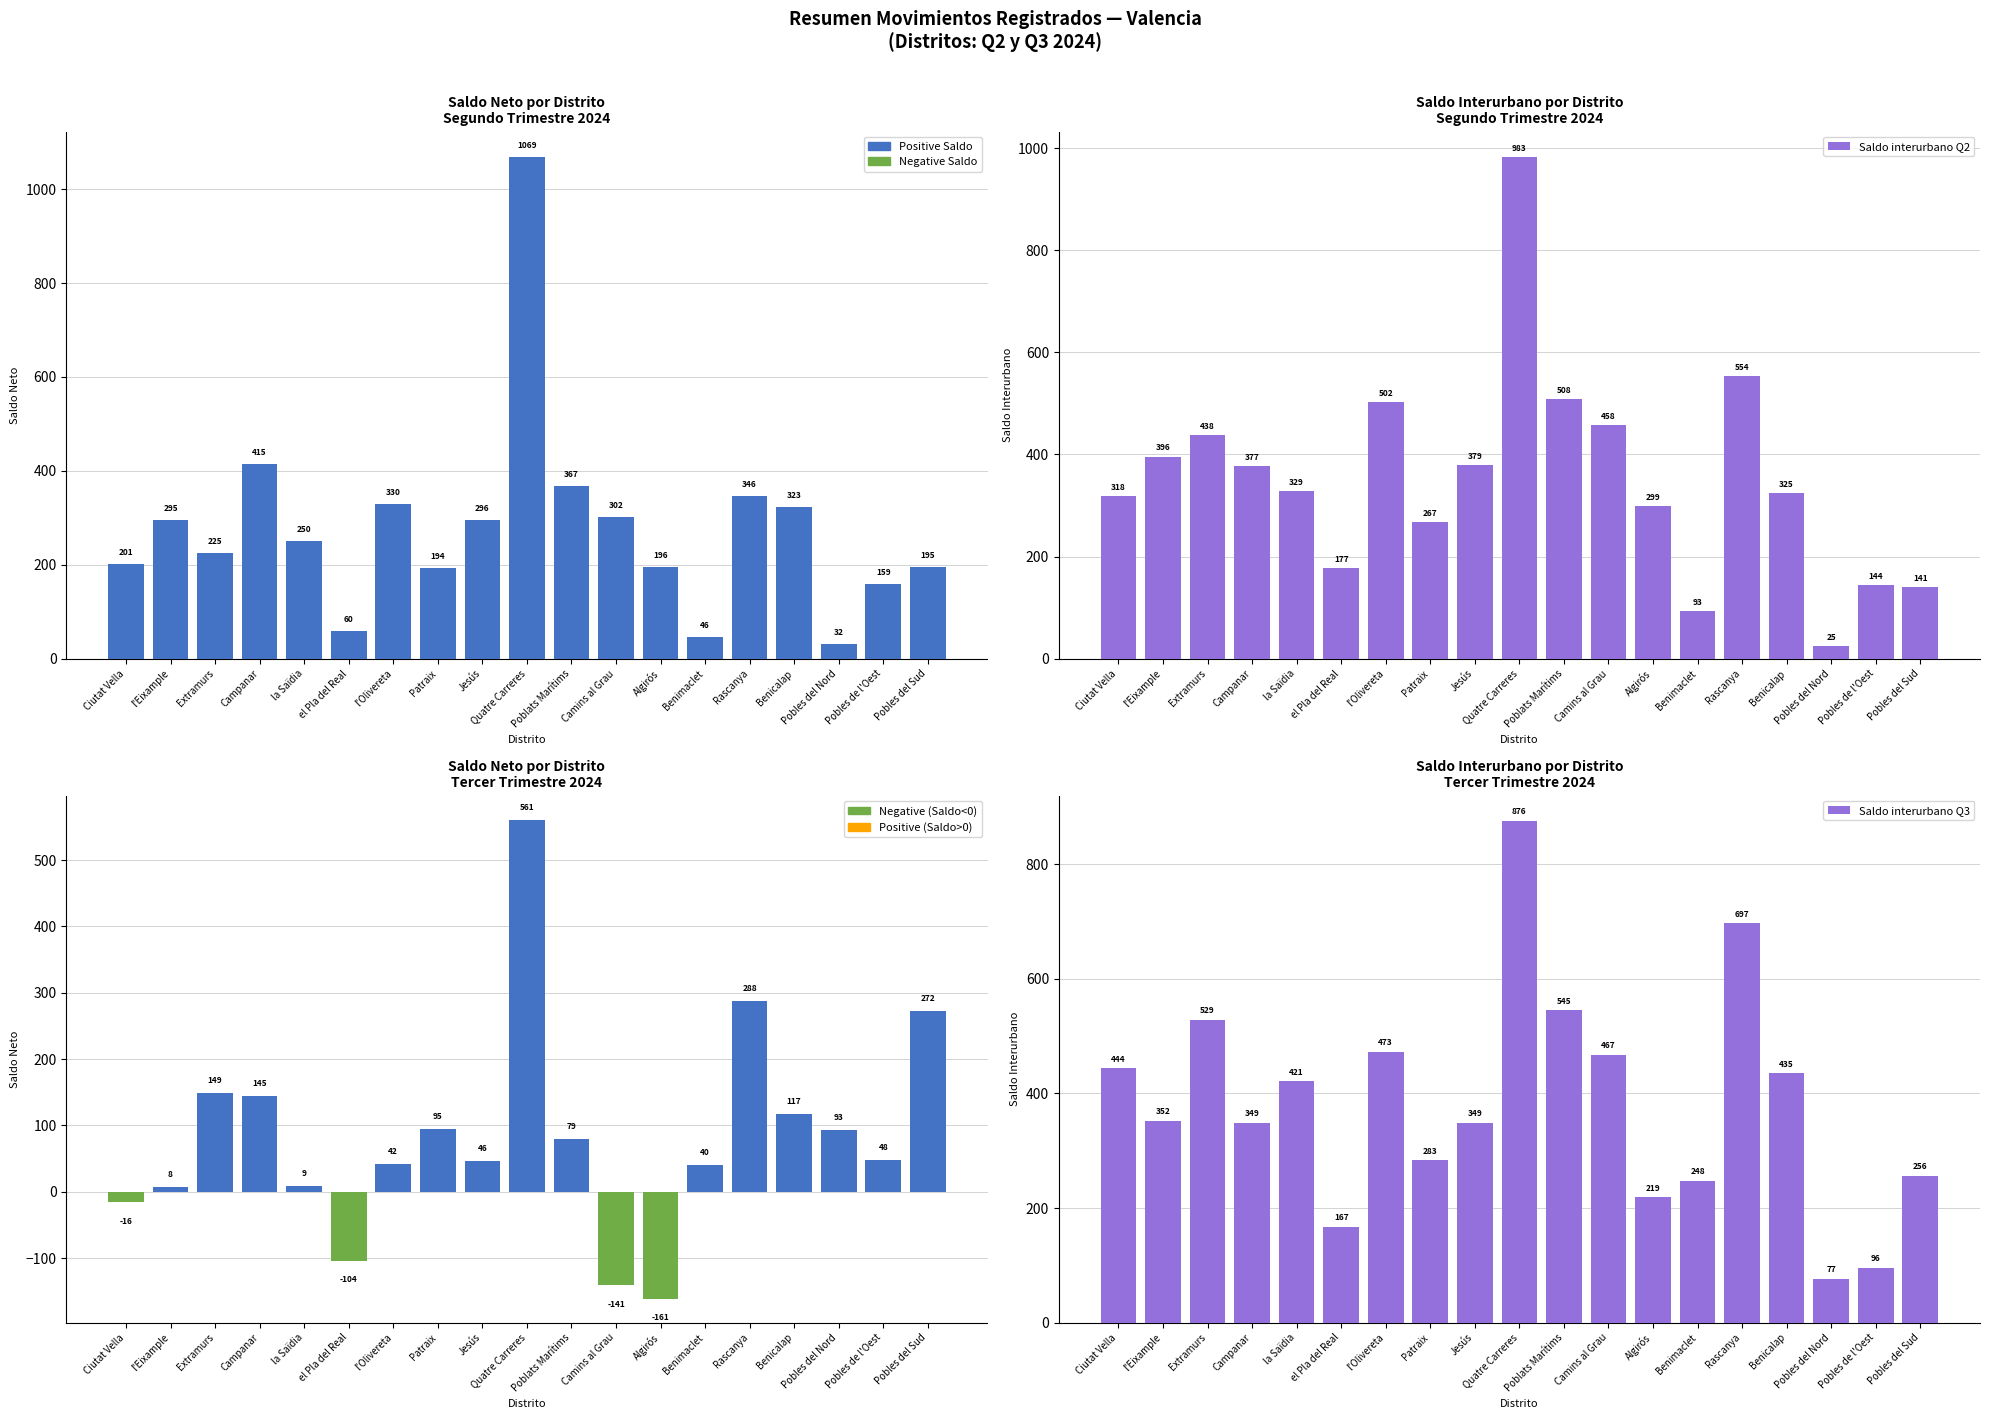

What is the label of the 19th bar from the left?

Pobles del Sud